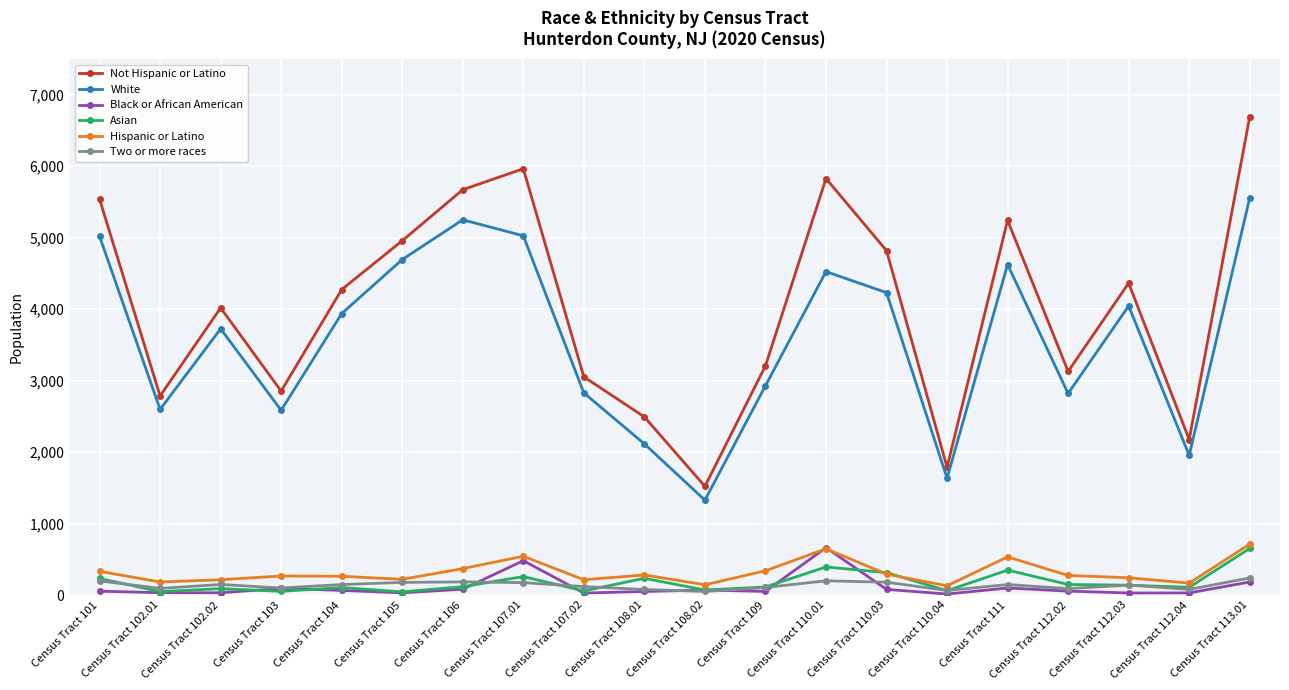

What are all the series names shown in the legend?

Not Hispanic or Latino, White, Black or African American, Asian, Hispanic or Latino, Two or more races